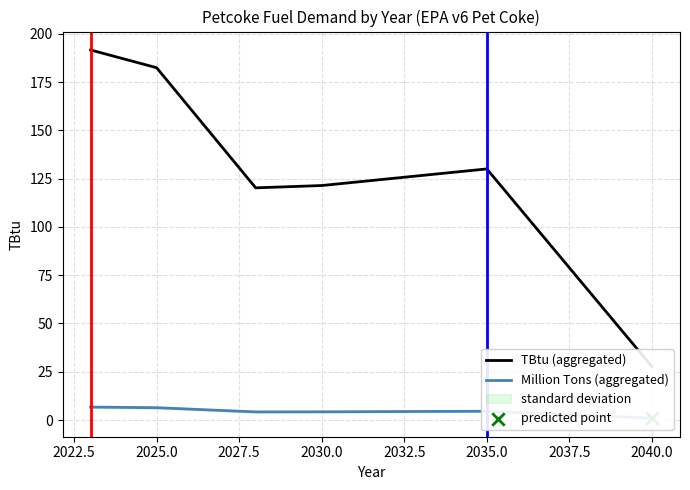

Which series contains the highest Y value?

TBtu (aggregated)